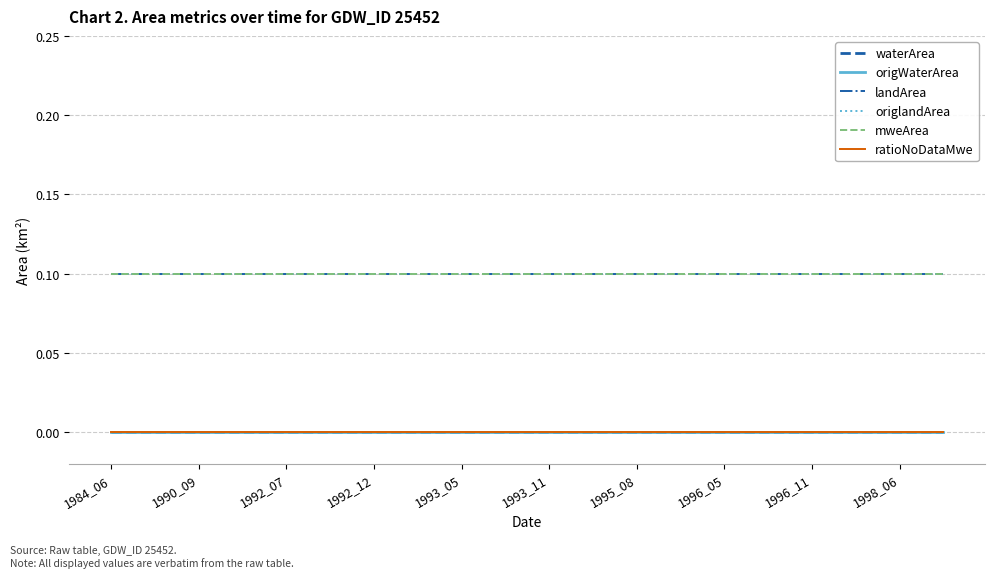

Is this an area chart (filled region under the line)?

No